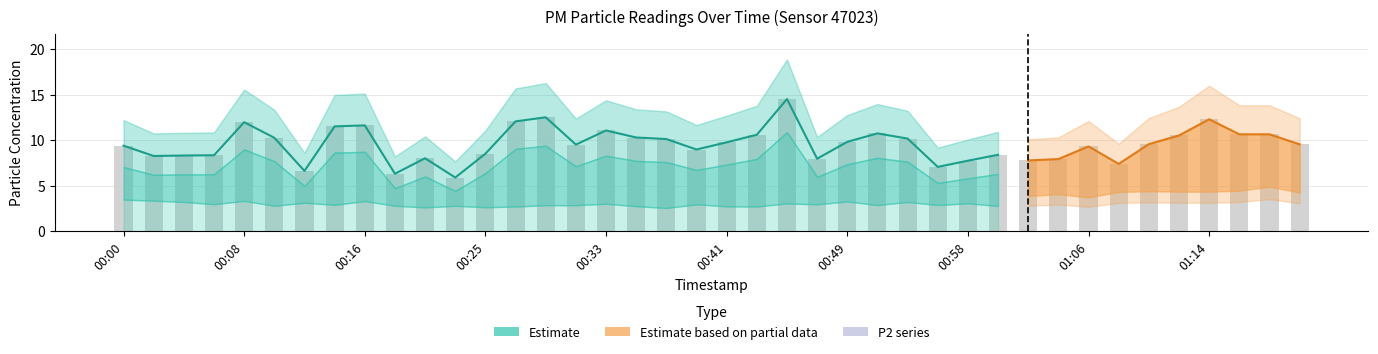

Which category has the lowest value across all series?

00:23